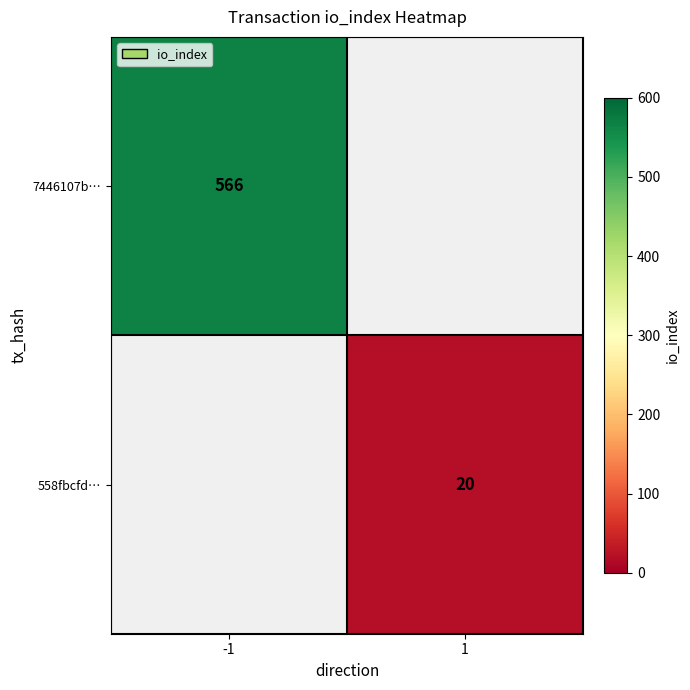

At how many categories does at least one series exceed 436?

1